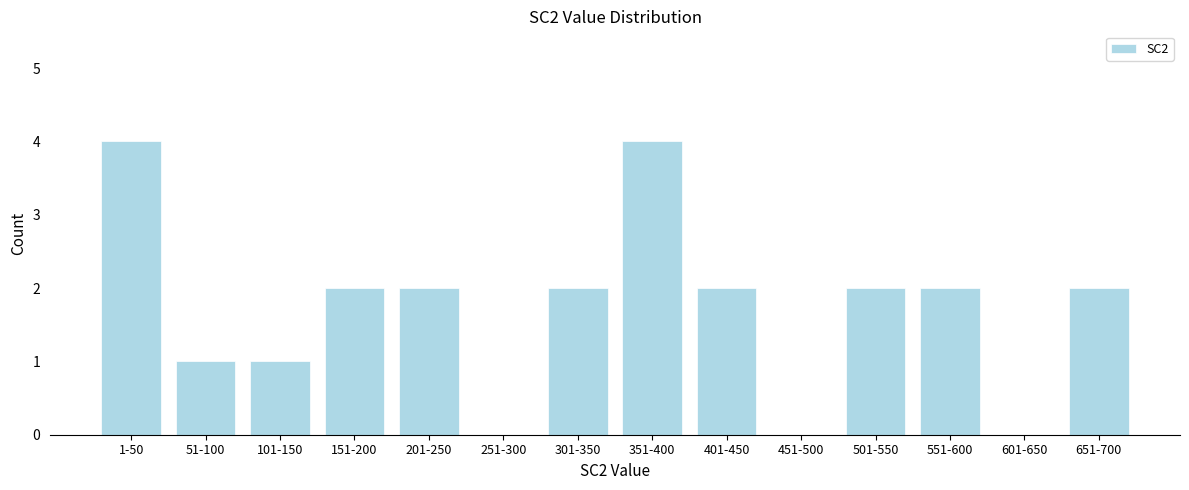

Reading right to left, list all the values displayed in this chart.

651-700=2	601-650=0	551-600=2	501-550=2	451-500=0	401-450=2	351-400=4	301-350=2	251-300=0	201-250=2	151-200=2	101-150=1	51-100=1	1-50=4